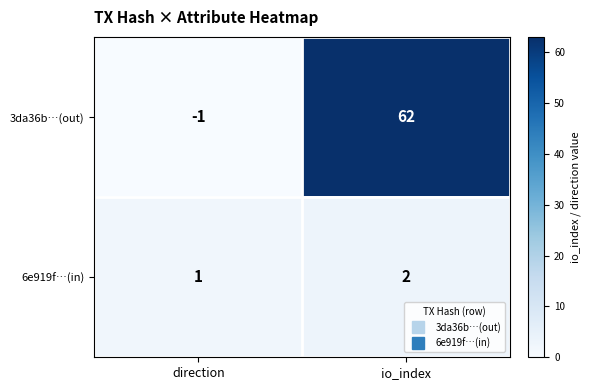

Reading left to right, list all the values displayed in this chart.

3da36b…(out): direction=-1	io_index=62
6e919f…(in): direction=1	io_index=2